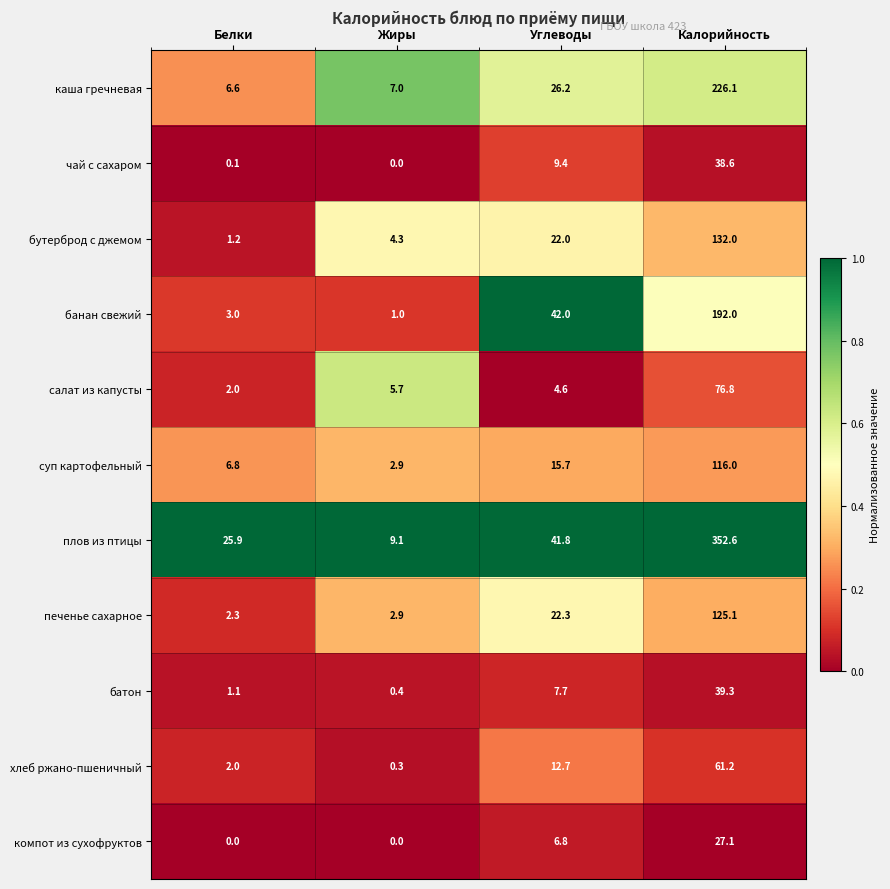

Which series has the widest spread of values?

плов из птицы